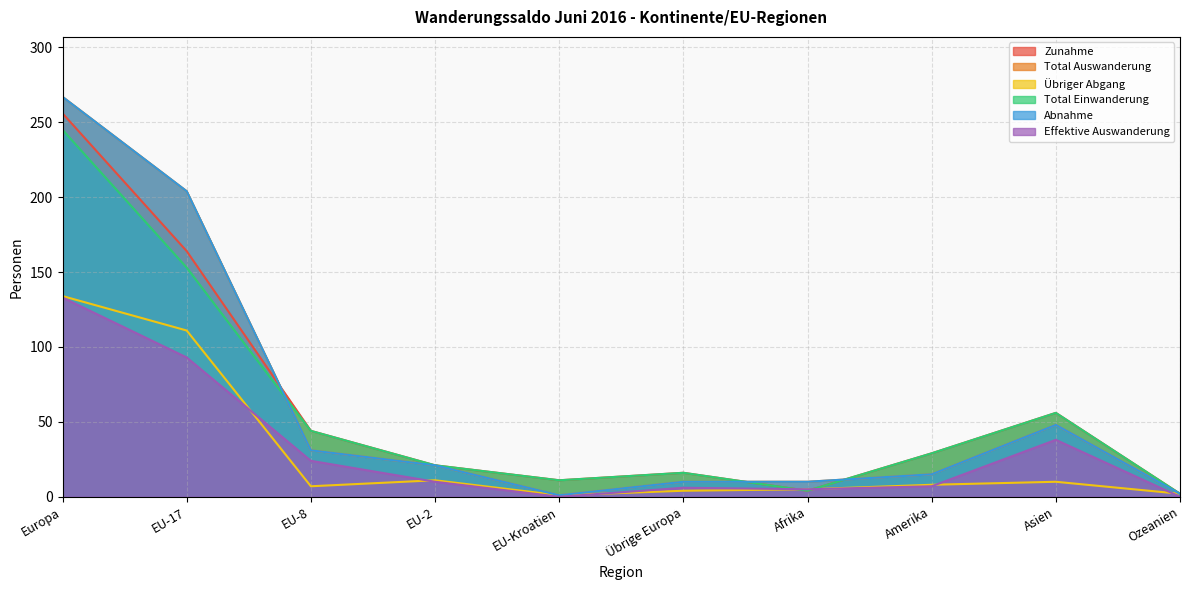

Rank the series by their maximum value, from highest to lowest.

Total Auswanderung, Abnahme, Zunahme, Total Einwanderung, Übriger Abgang, Effektive Auswanderung